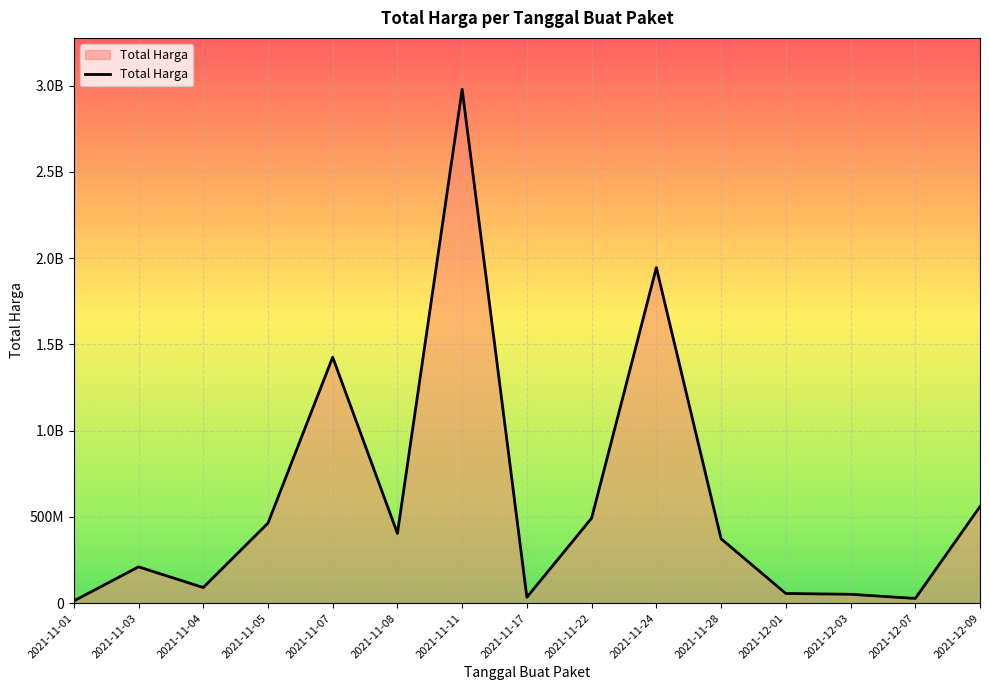

Does the chart display data point markers on the line(s)?

No